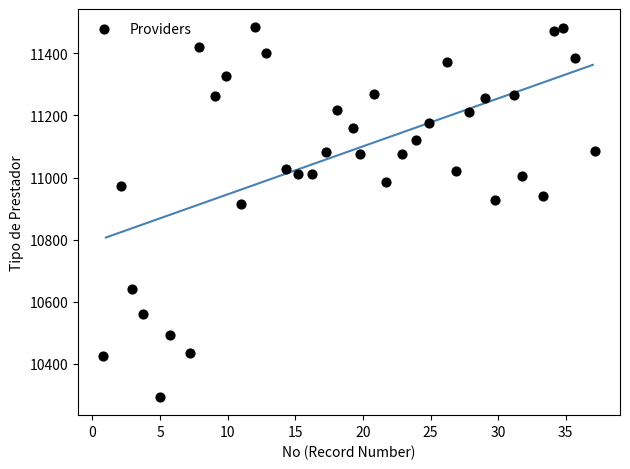

What Y value in the scatter plot is closest to 10888?

10913.4